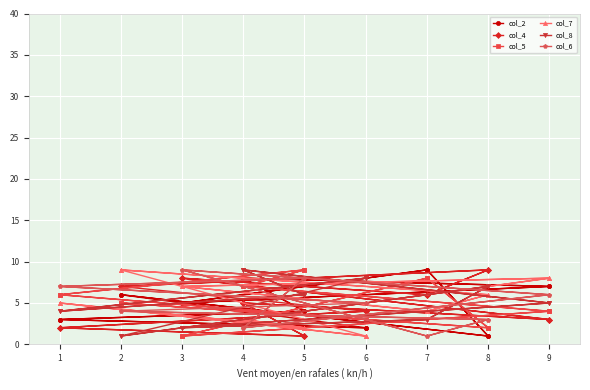

Where do col_8 and col_6 first cross each other?

2 and 8